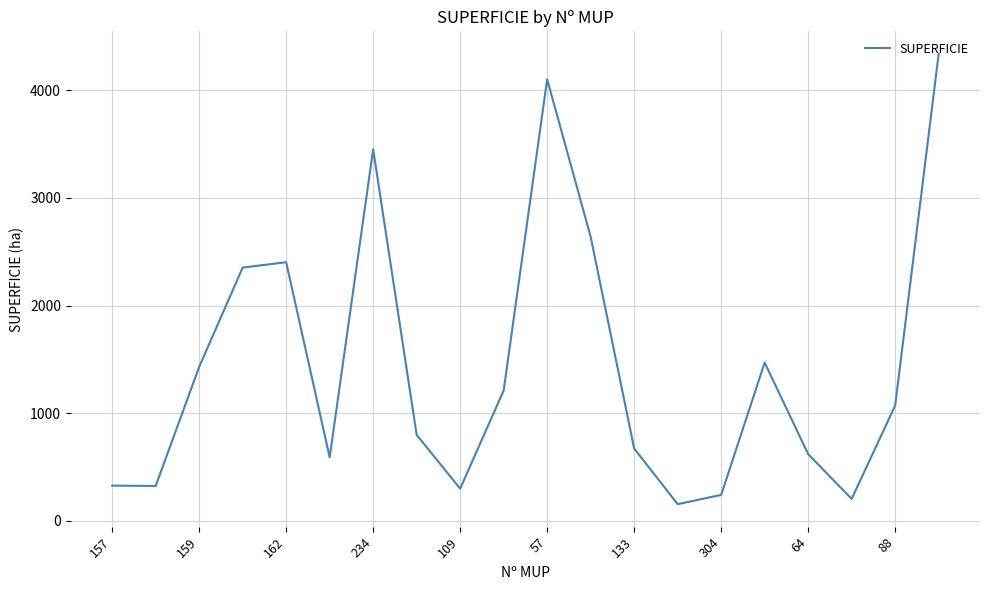

What is the minimum value shown in the chart?

155.3